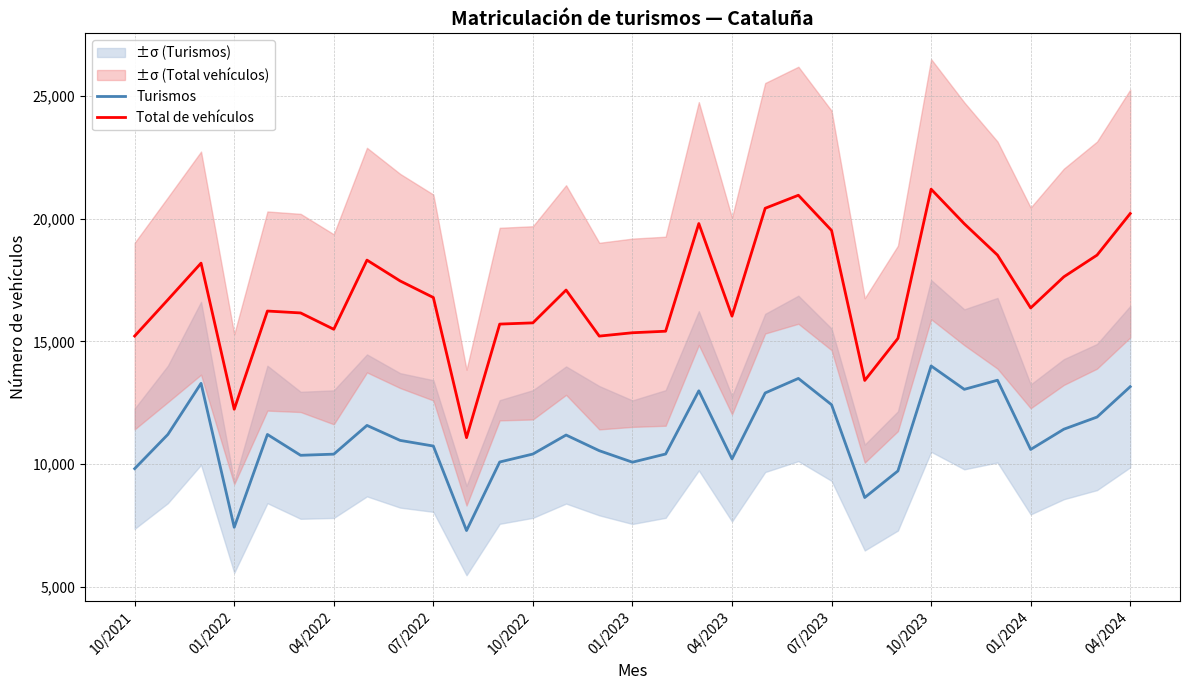

True or false: Total de vehículos and Turismos intersect in this chart.

False